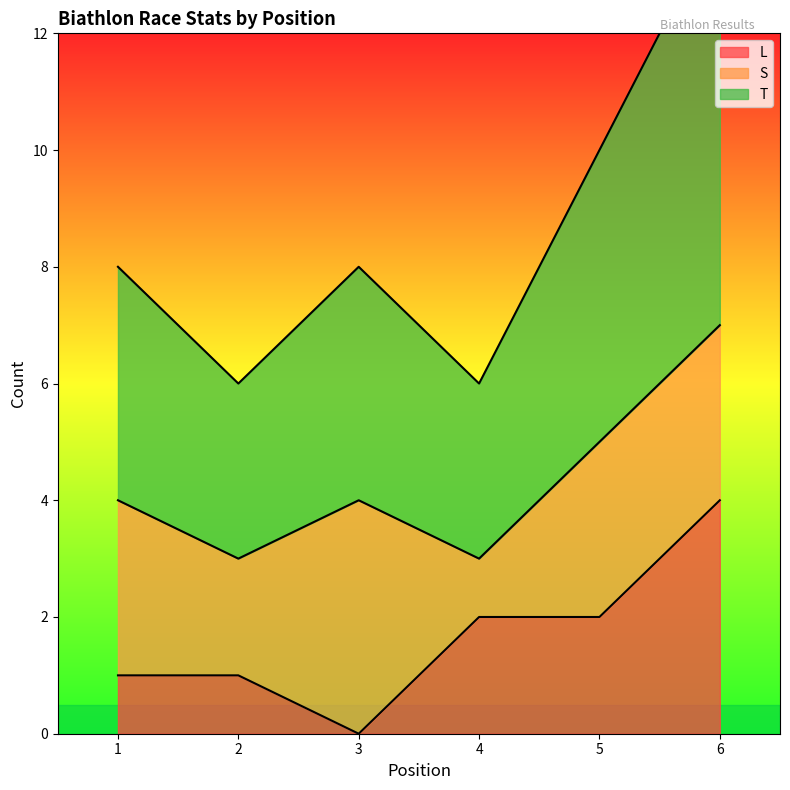

Which series has the widest spread of values?

L